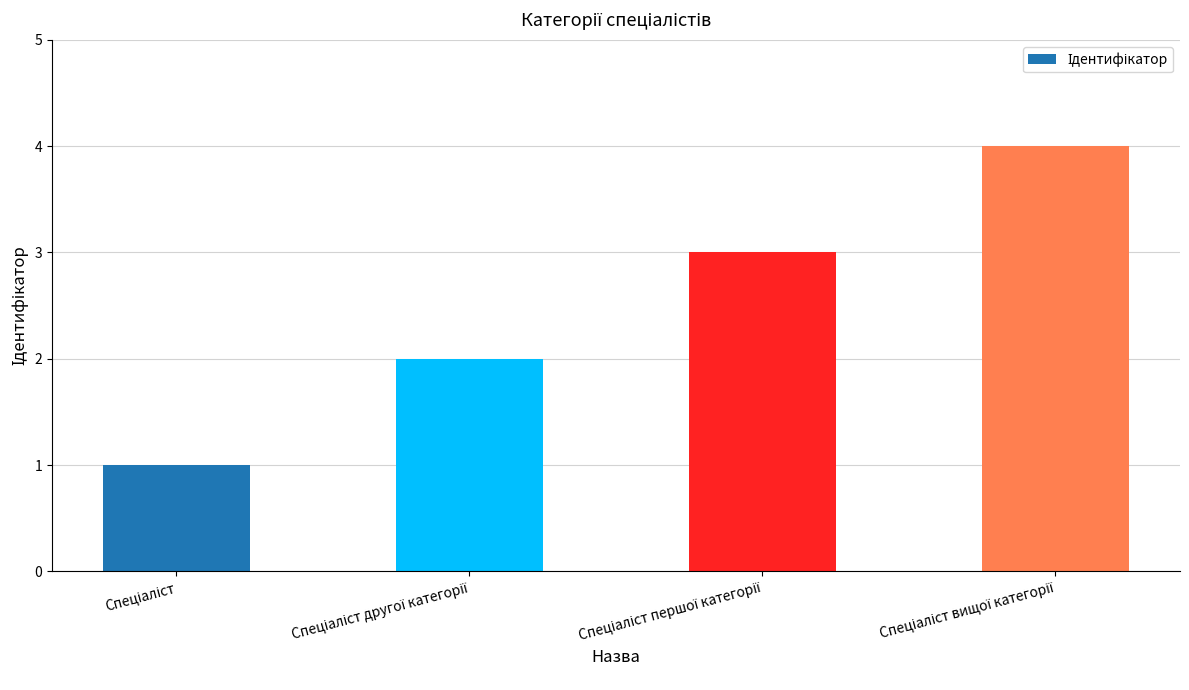

What is the maximum value shown in the chart?

4